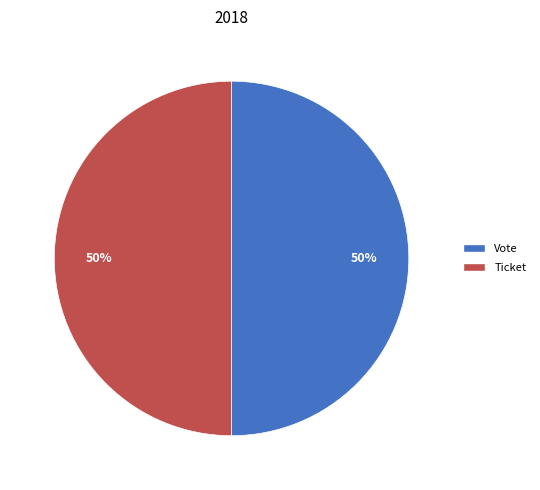

Count the number of slices in the pie.

2